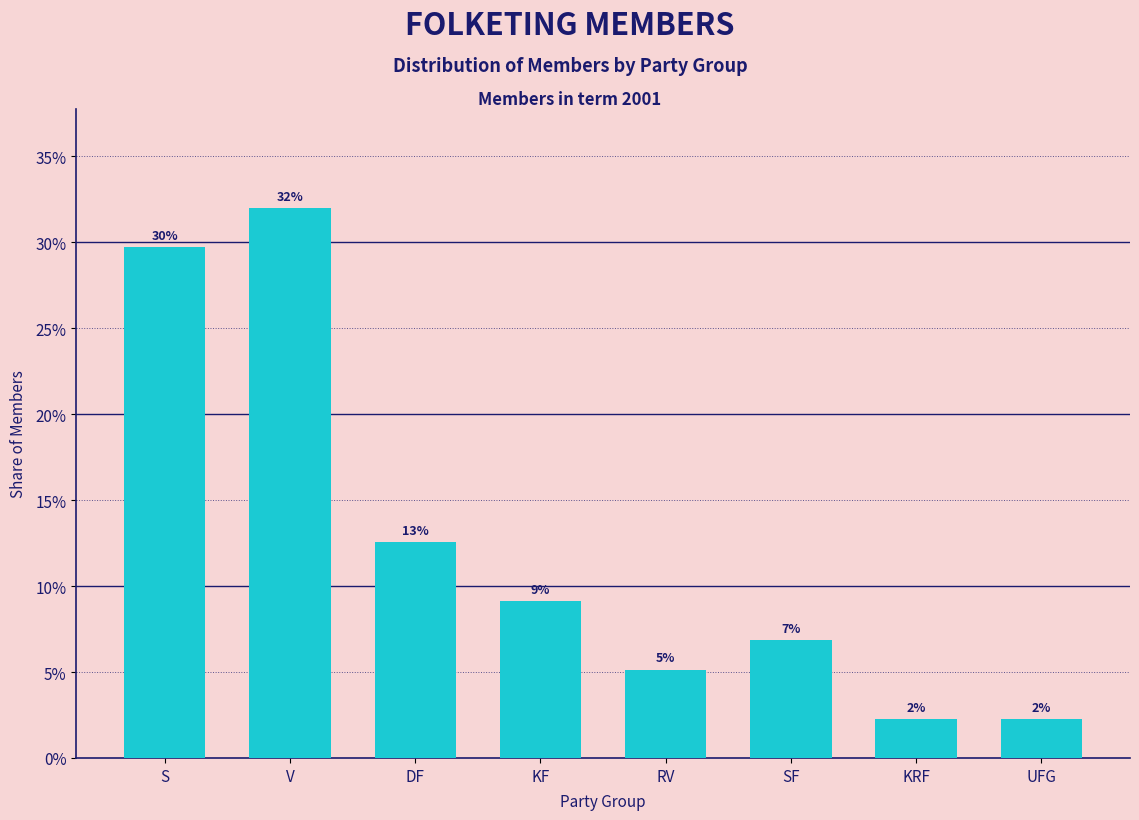

Are the bars horizontal?

No